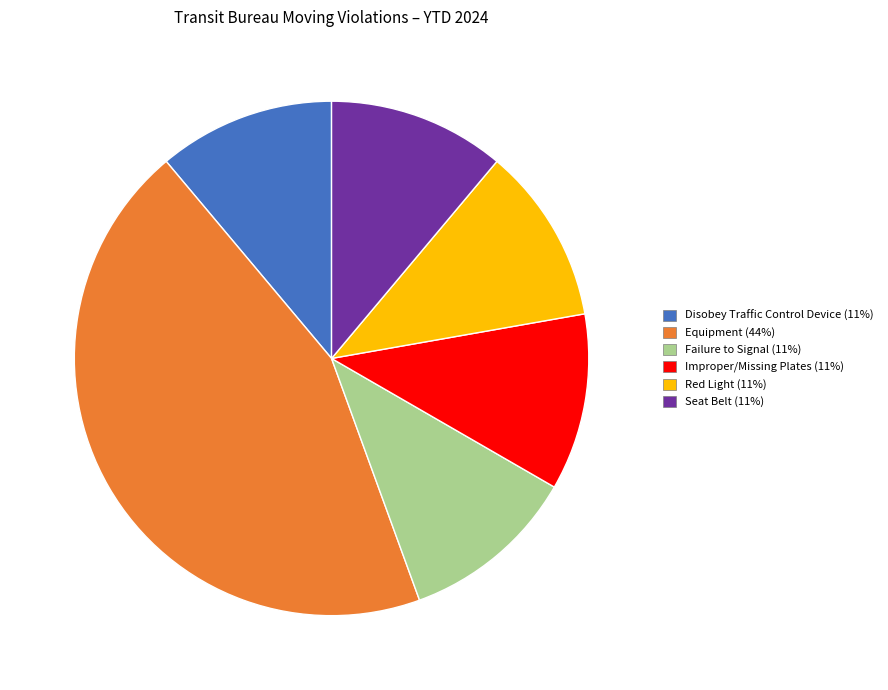

True or false: Equipment accounts for 44% of the total.

True